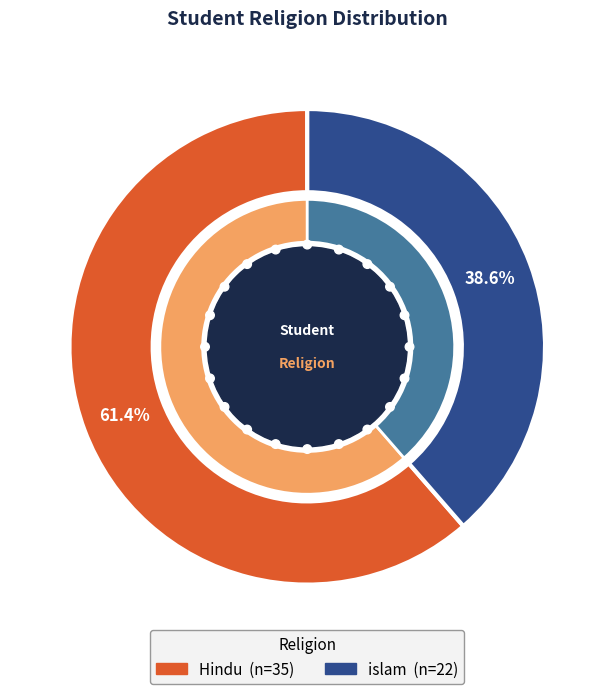

Is it true that Hindu is 56% of the pie?

False